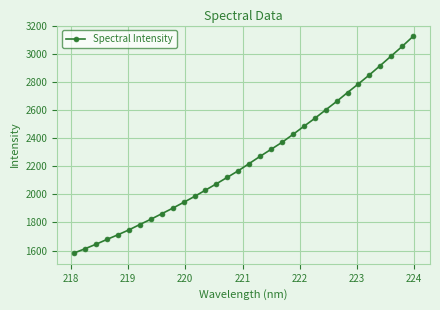

What is the value of the 5th point from the left?

1712.3